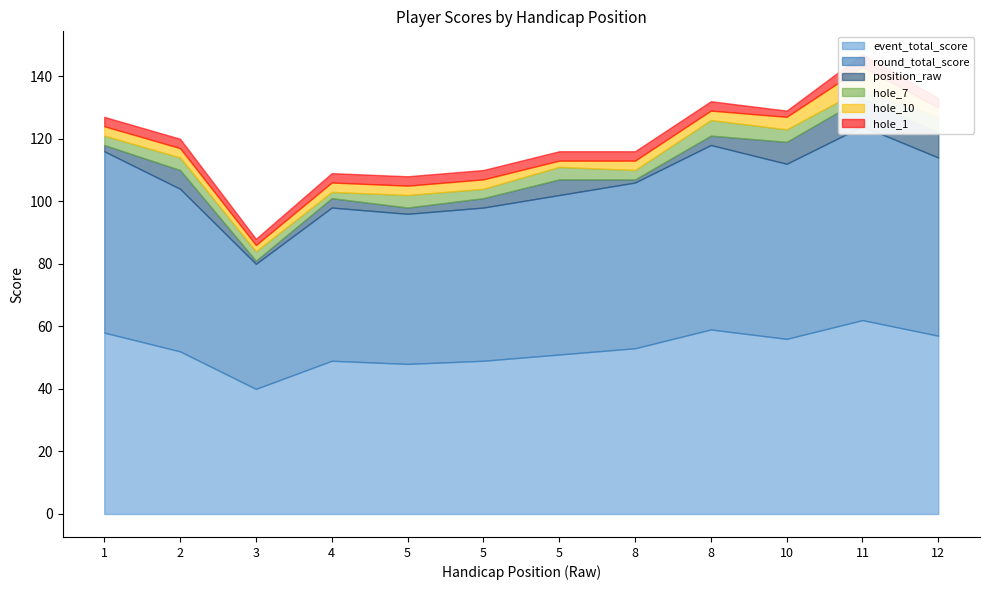

At which category does hole_10 reach its first local valley?

3